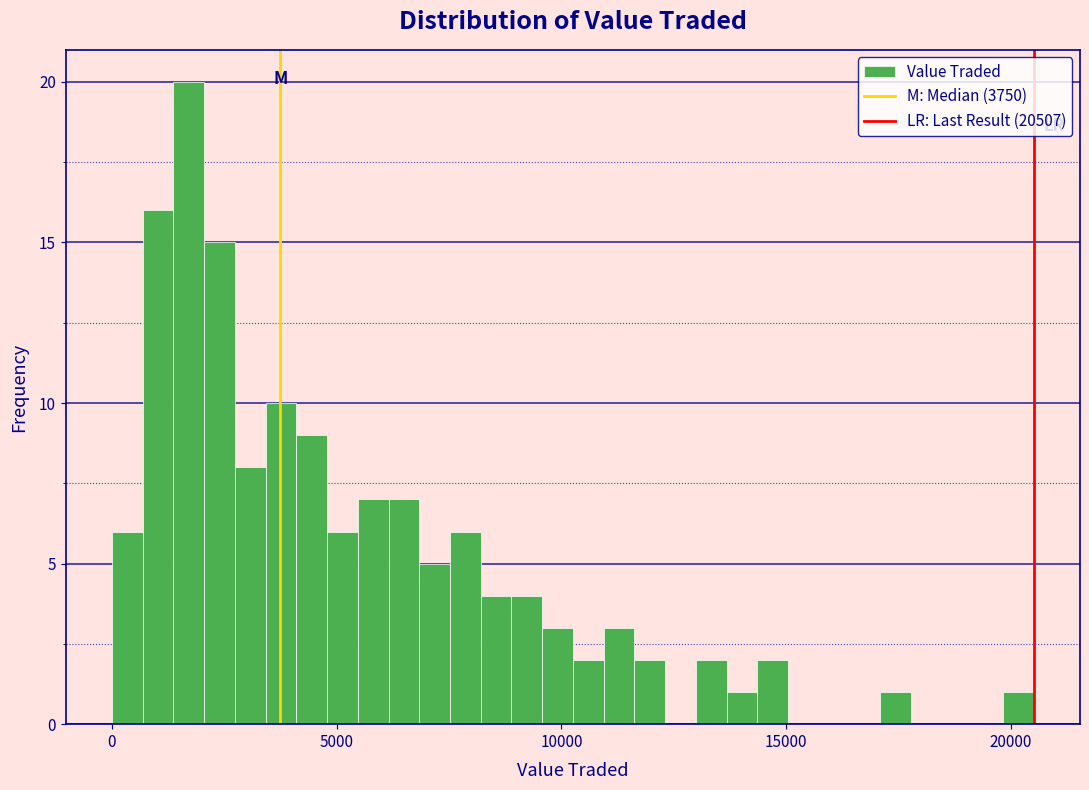

Around what value on the x-axis is the tallest bar? Give the approximate position of its centre, as read against the axis.

1500